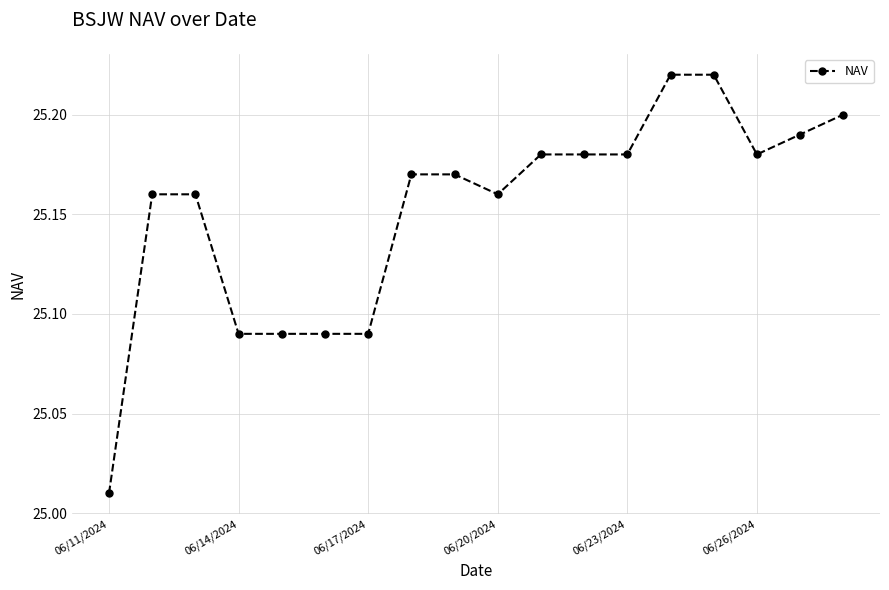

How many lines are shown in the chart?

1